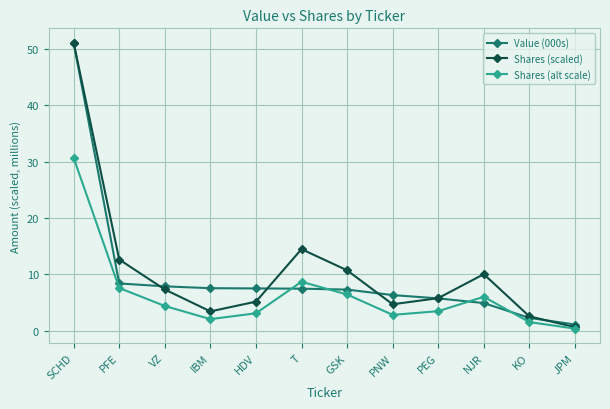

At how many categories does at least one series exceed 25?

1